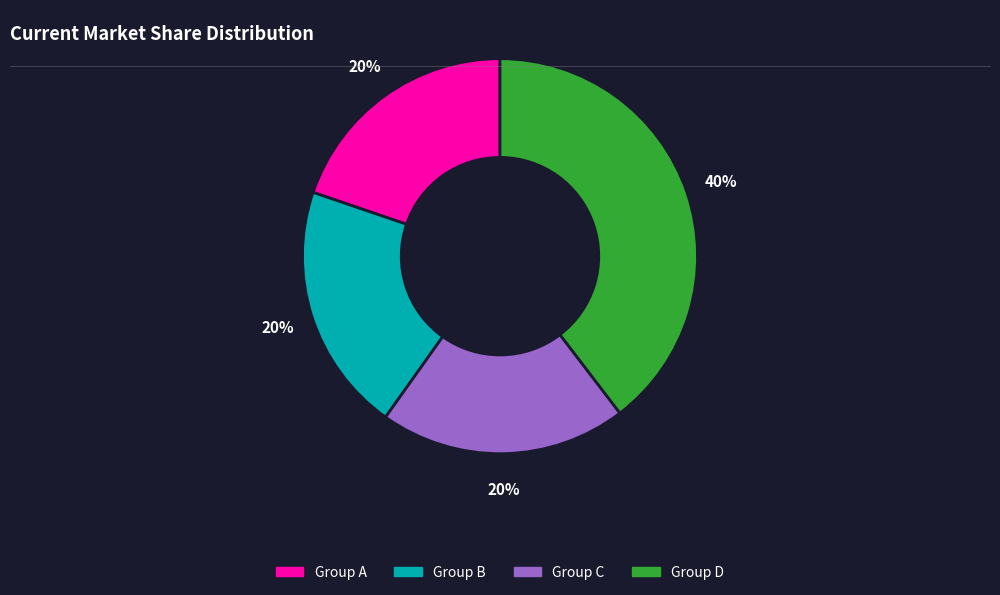

To the nearest percent, what percentage of the pie is Group B?

20%